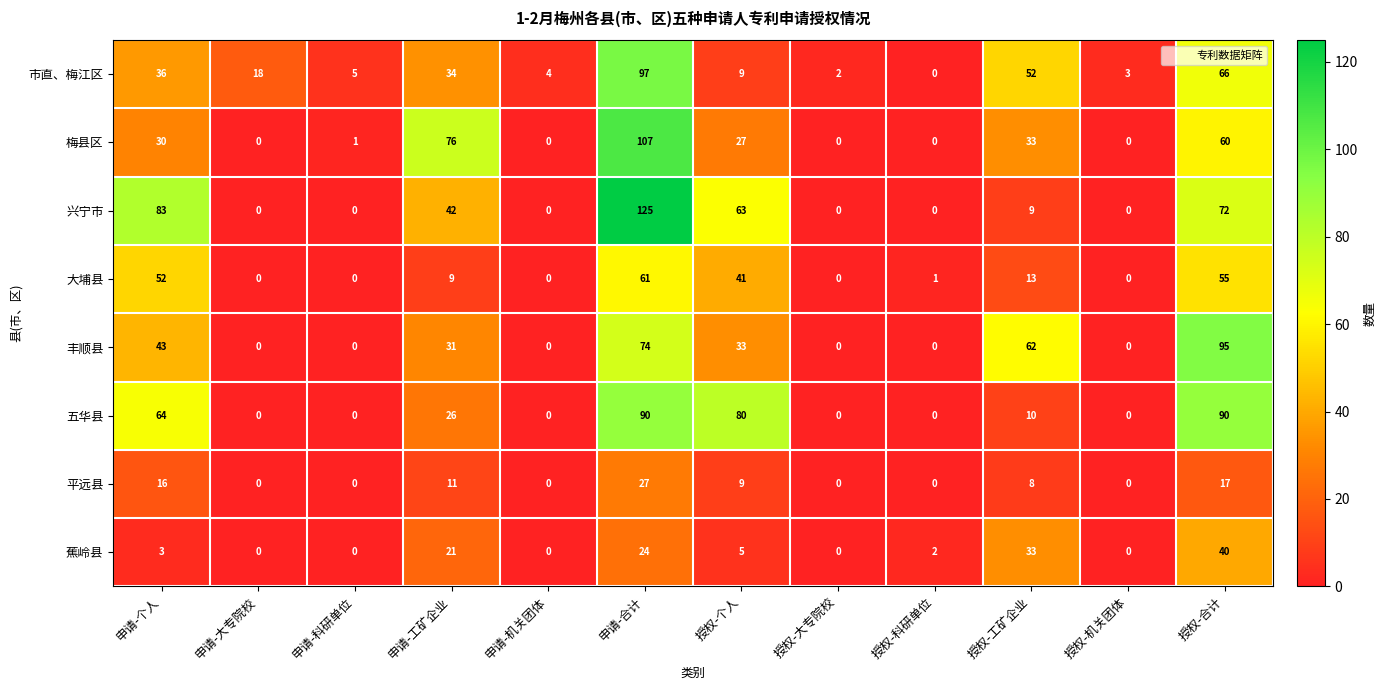

What is the total value across all series at 申请-大专院校?

18